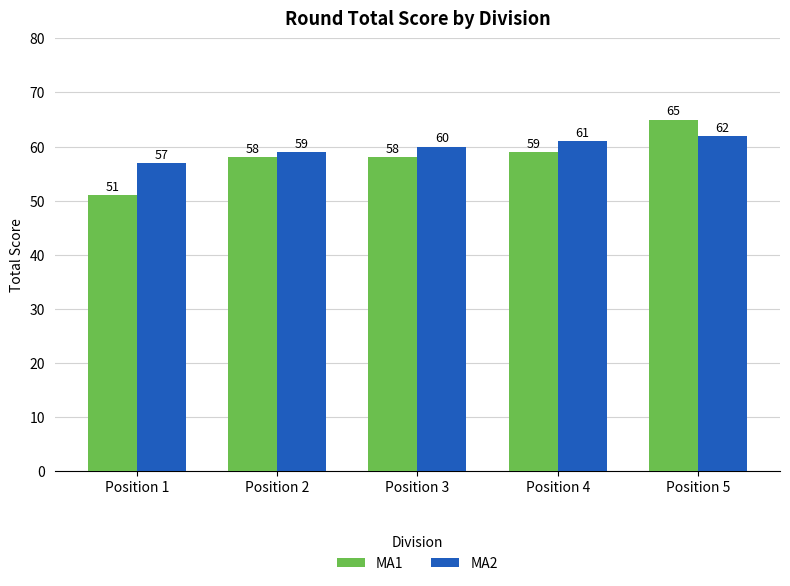

Read the MA1 value at Position 4.

59